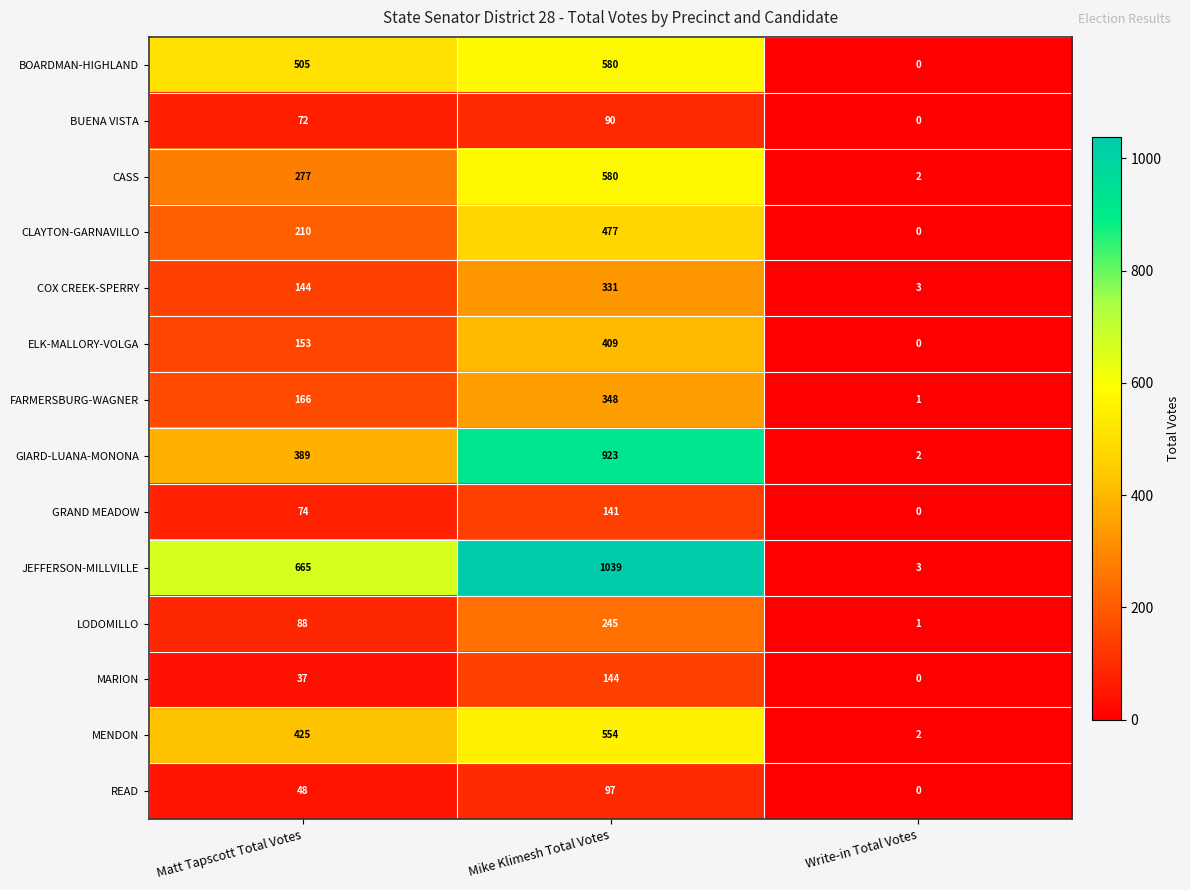

List the labels in order of LODOMILLO value, smallest first.

Write-in Total Votes, Matt Tapscott Total Votes, Mike Klimesh Total Votes